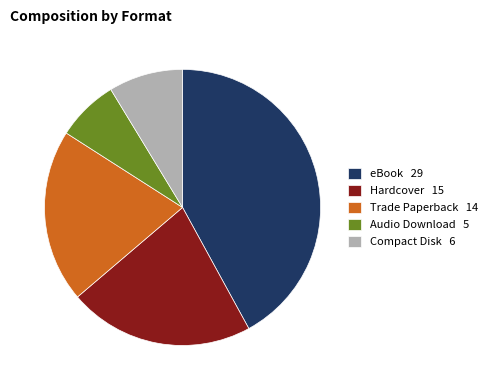

Combined, do Hardcover and eBook account for over 50%?

Yes